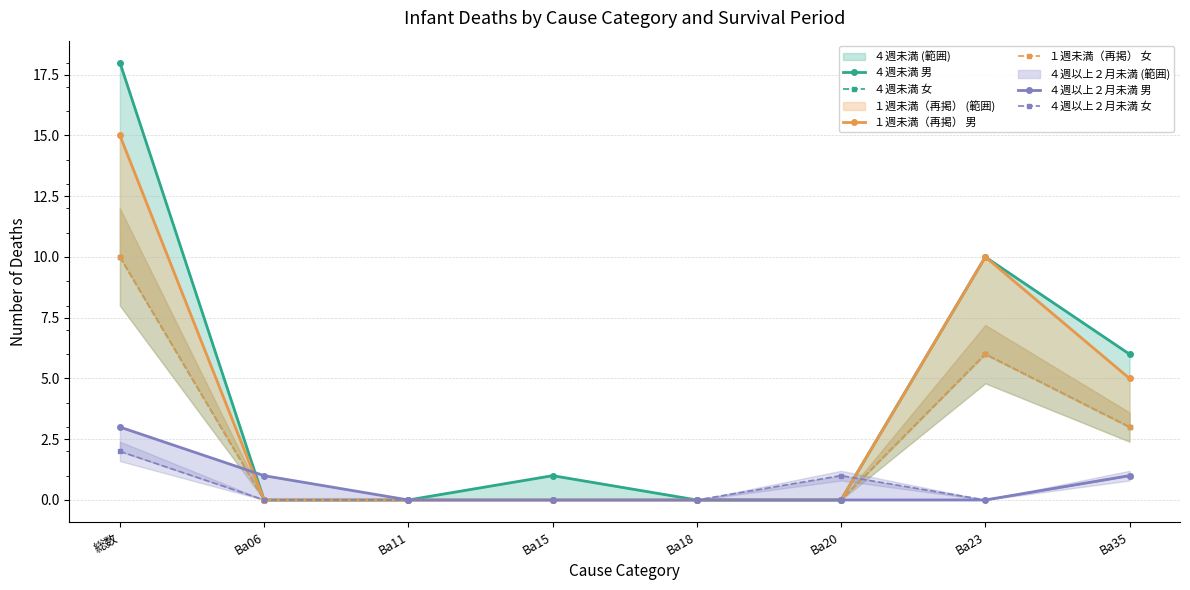

What is the average value of the ４週未満 男 series?

4